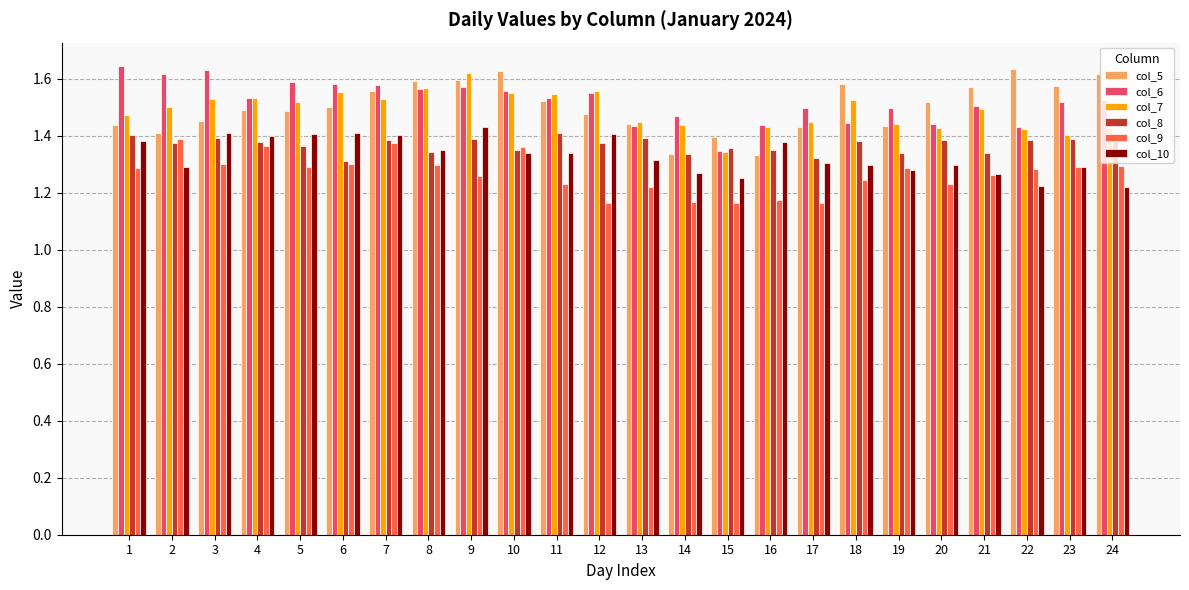

The value of col_6 at 21 is 1.5. True or false?

True